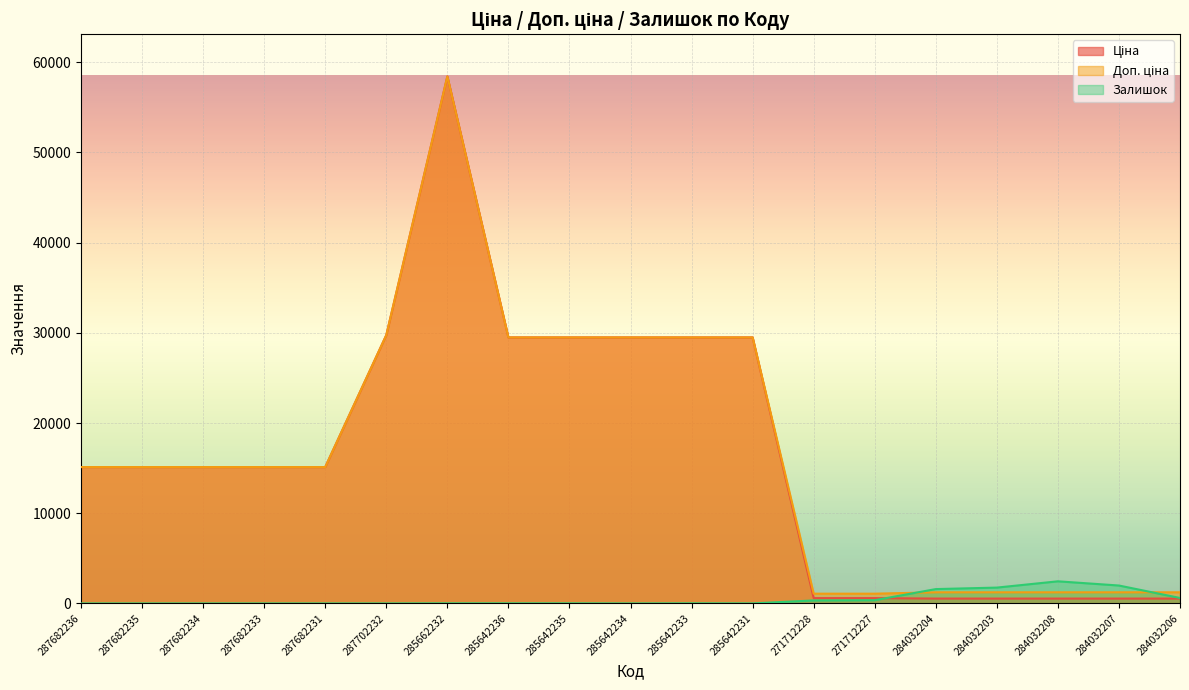

List the labels in order of Ціна value, largest first.

285662232, 287702232, 285642236, 285642235, 285642234, 285642233, 285642231, 287682236, 287682235, 287682234, 287682233, 287682231, 271712228, 271712227, 284032204, 284032203, 284032208, 284032207, 284032206